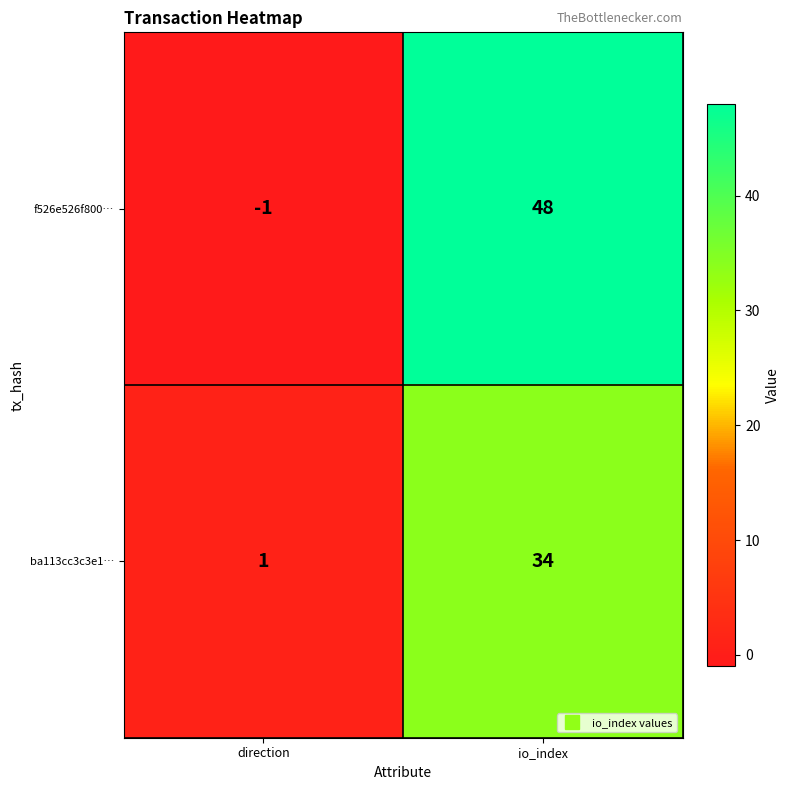

Rank the series at direction from lowest to highest value.

f526e526f800…, ba113cc3c3e1…